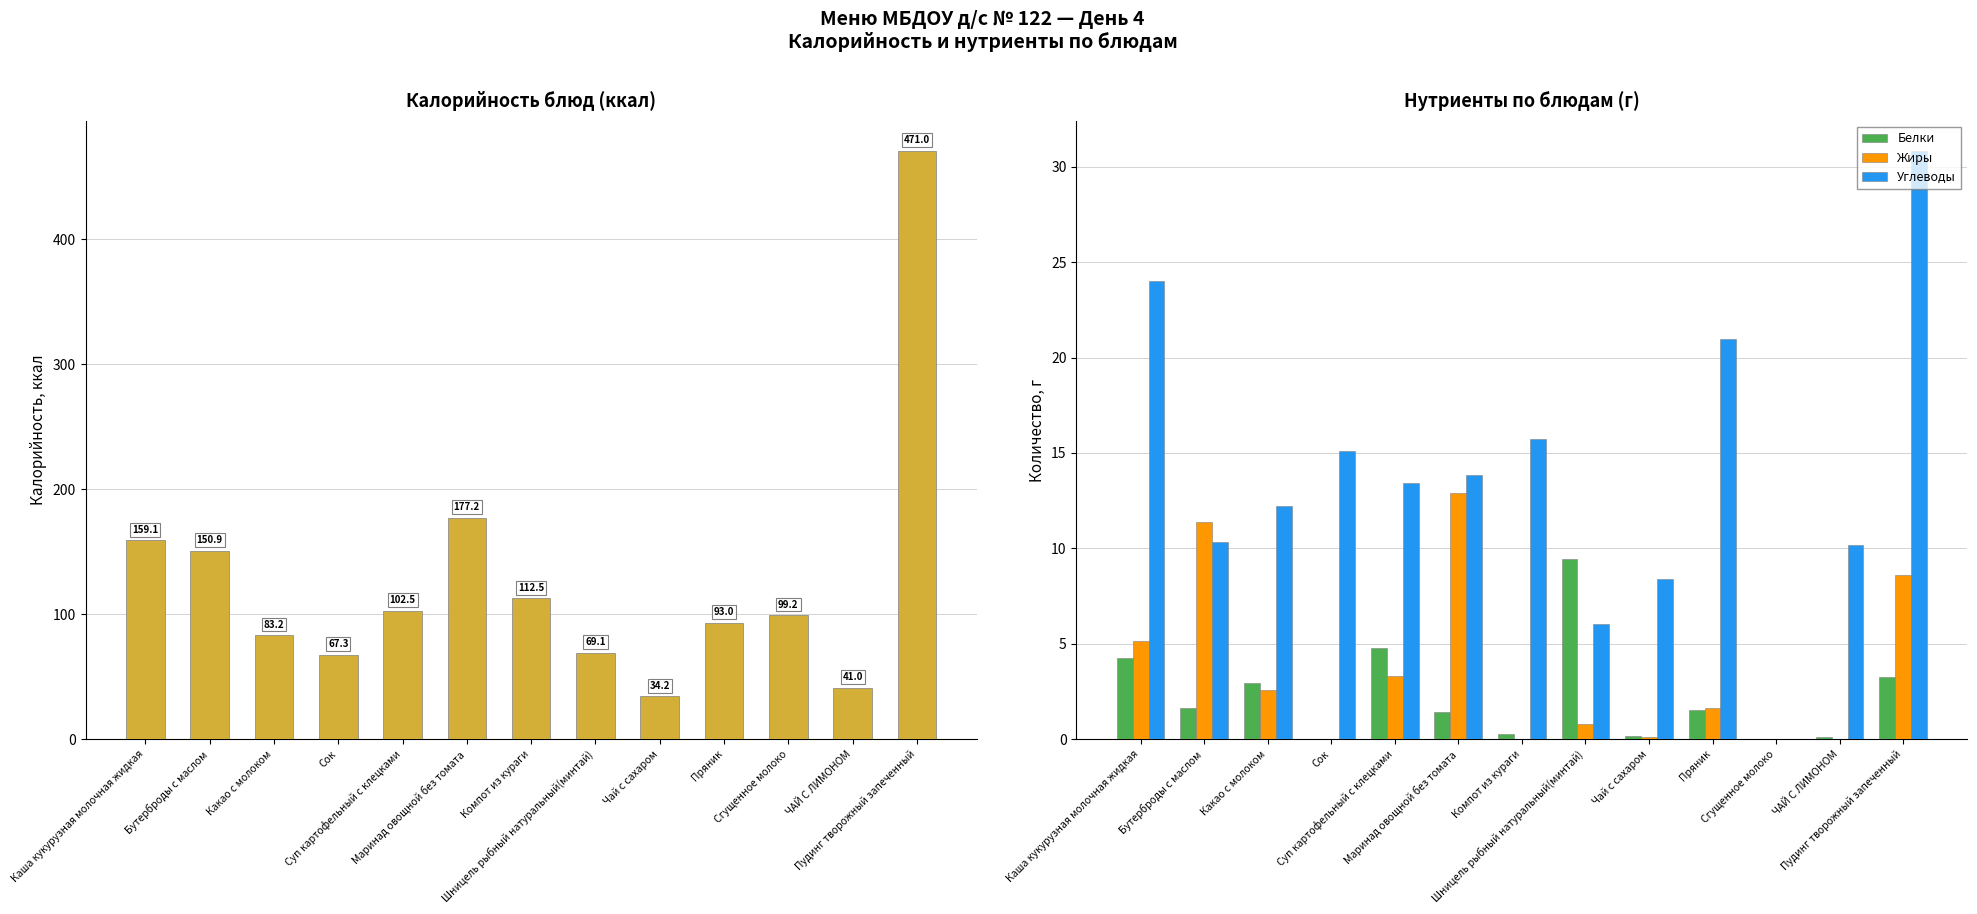

What are all the series names shown in the legend?

Калорийность, Белки, Жиры, Углеводы